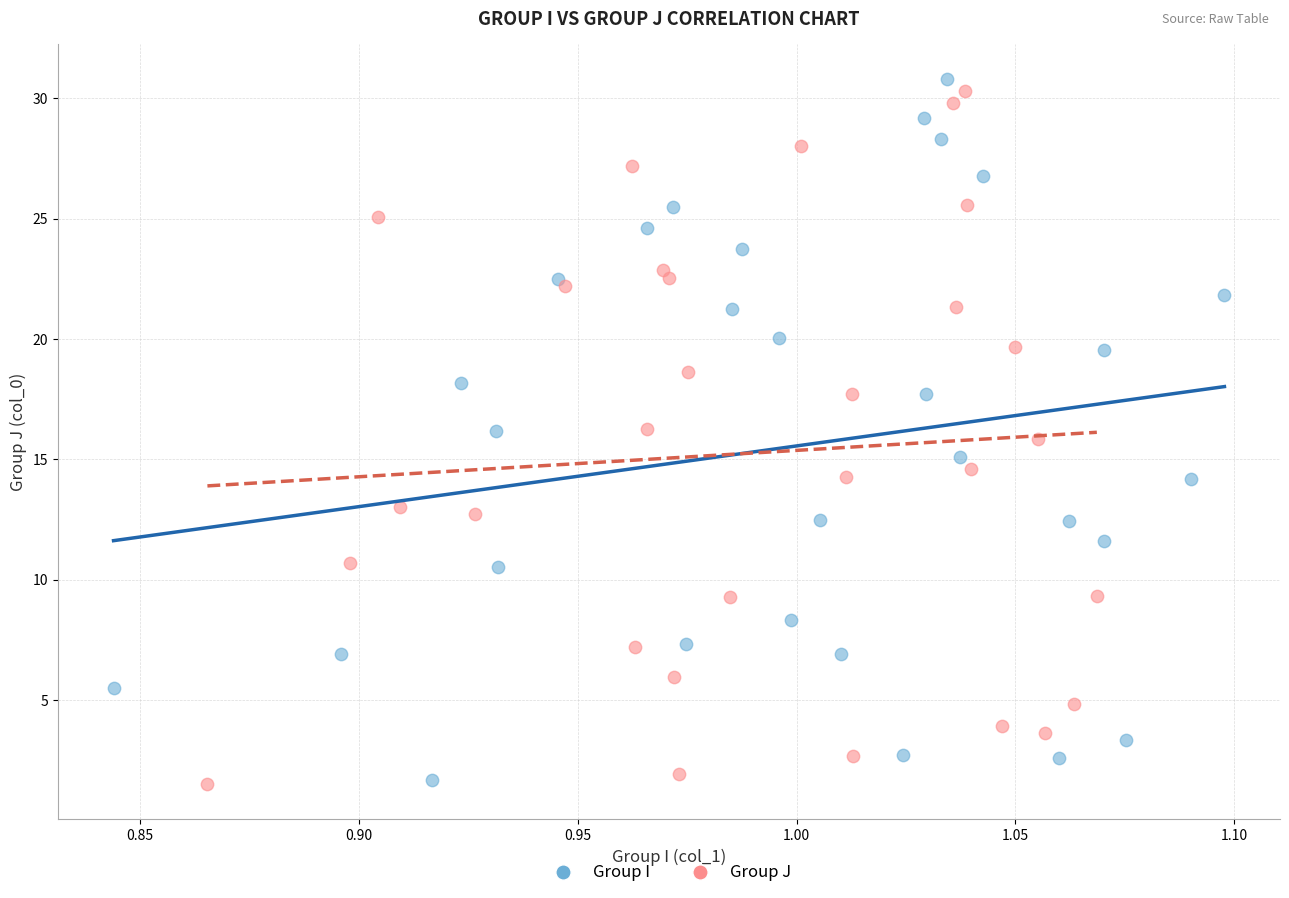

What are all the series names shown in the legend?

Group I, Group J